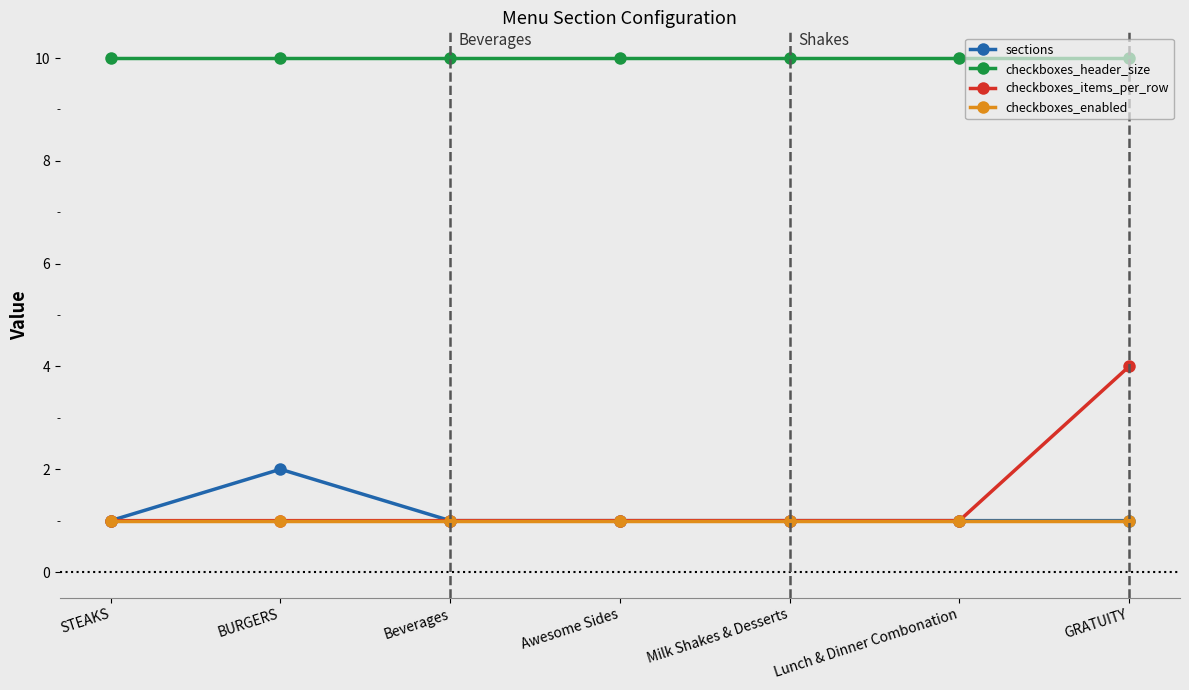

Which series has the largest total across all categories?

checkboxes_header_size